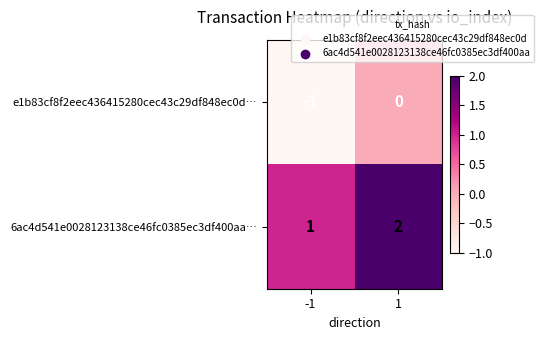

Reading left to right, extract all data points from this chart.

e1b83cf8f2eec436415280cec43c29df848ec0d…: -1=-1	1=0
6ac4d541e0028123138ce46fc0385ec3df400aa…: -1=1	1=2